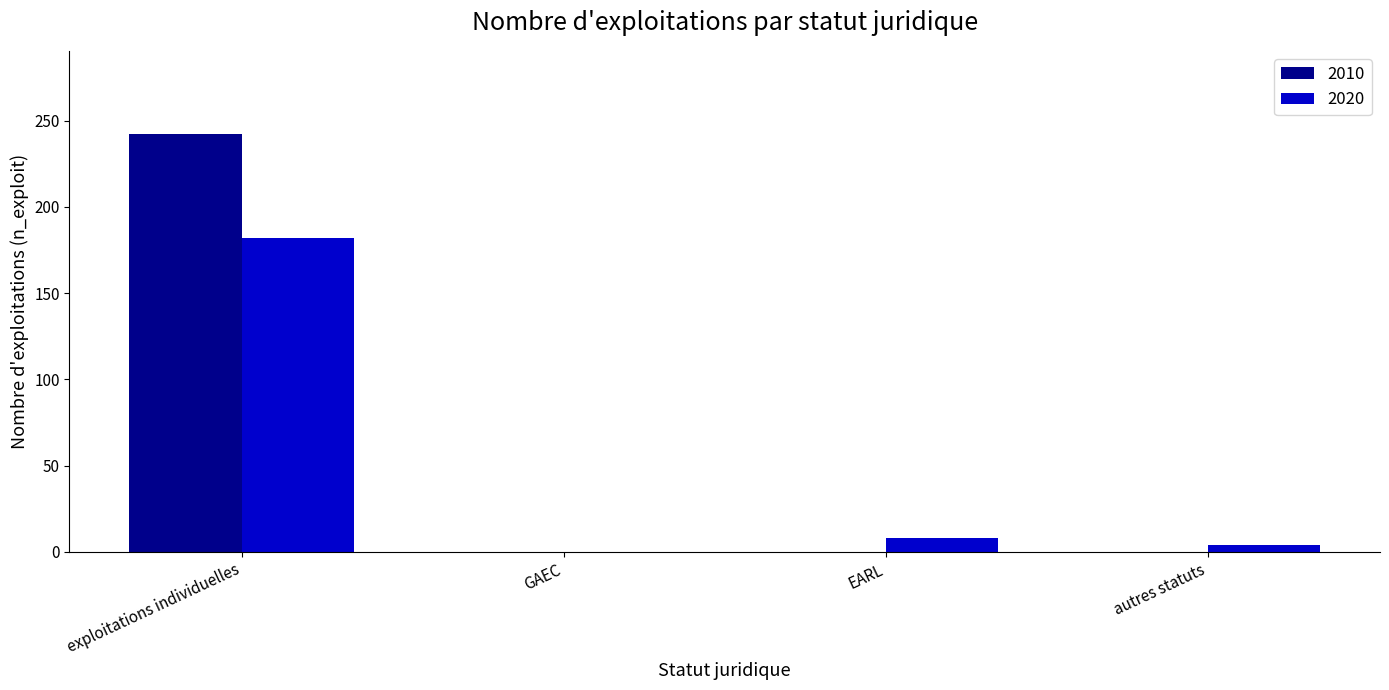

How many data points in 2010 are above 0?

1